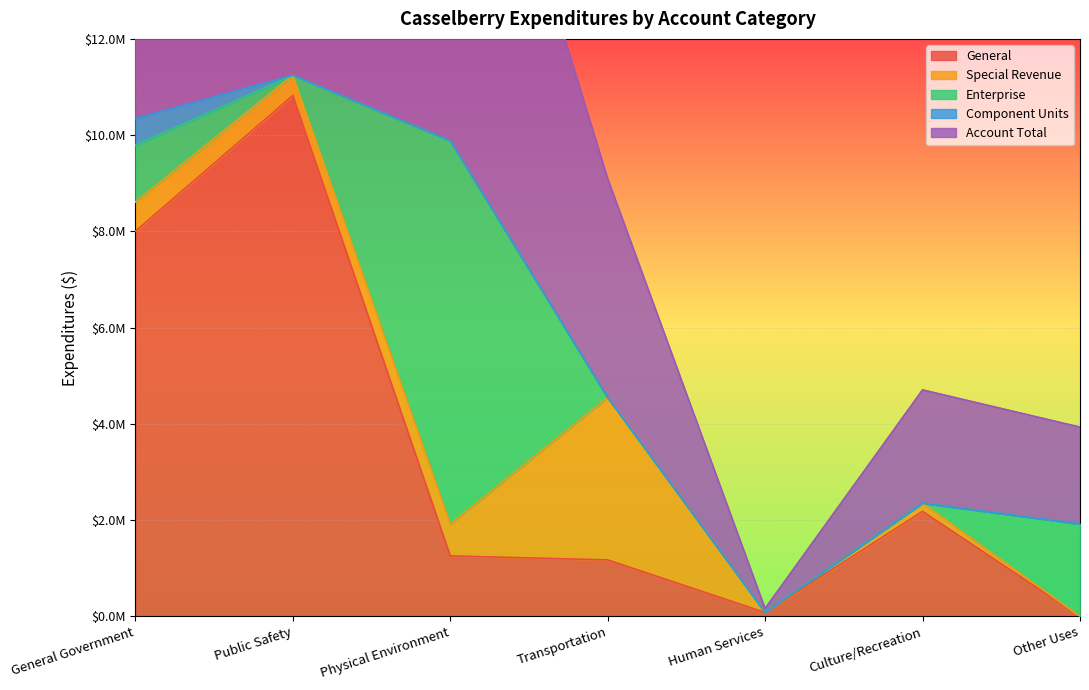

List the series in order of their peak value, highest first.

Account Total, General, Enterprise, Special Revenue, Component Units